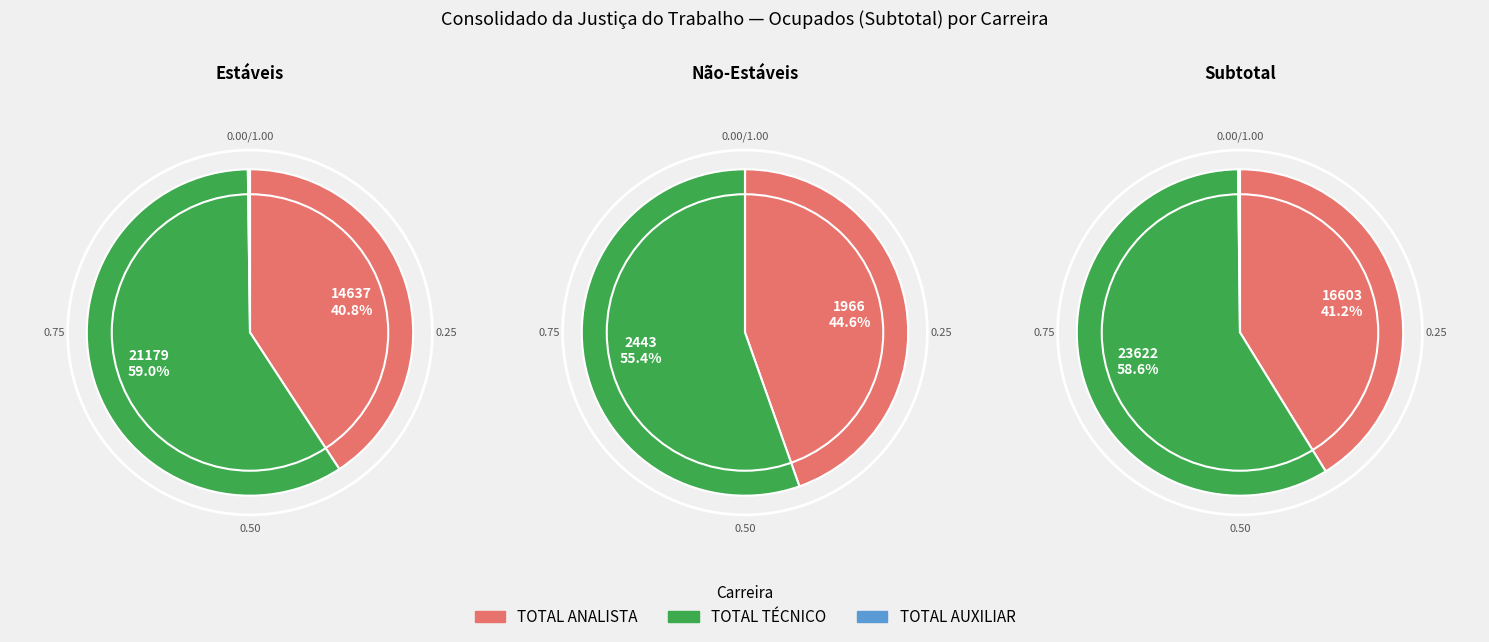

Is there any slice that represents more than half of the pie?

Yes